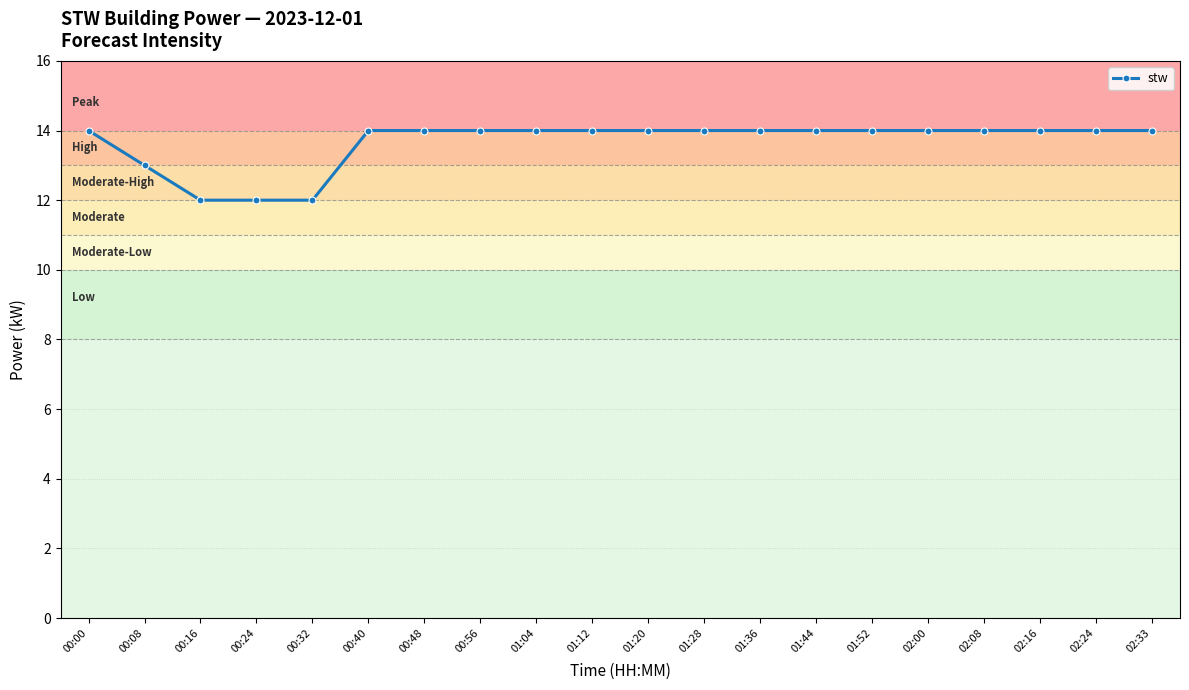

What is the difference between the maximum and minimum values?

2